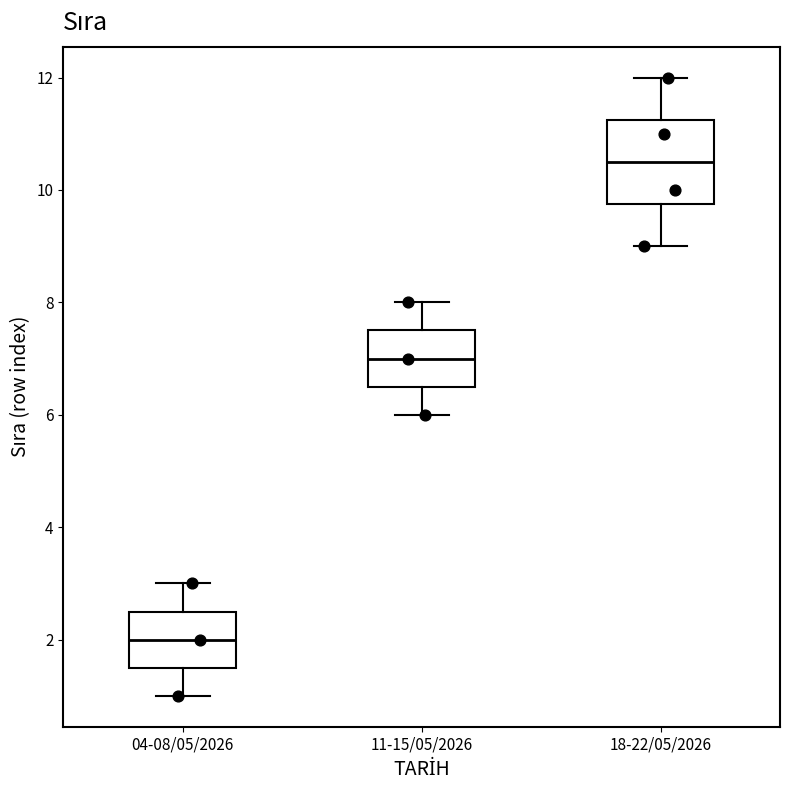

Where is the upper edge of the box for 18-22/05/2026 on the y-axis? The values are not printed on the chart, so give them approximately, as read against the axis.

11.2